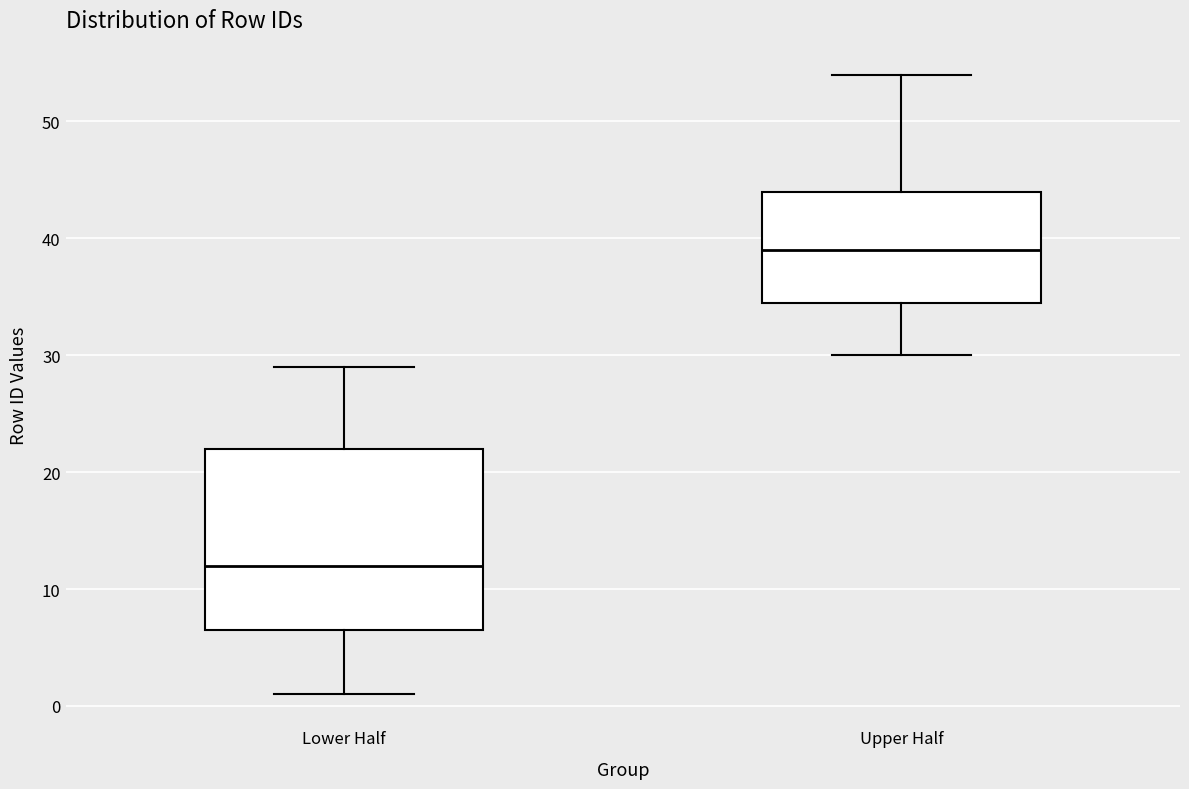

Reading left to right, transcribe this box plot: for each box, give where its median line is, the range the box spans, and where its two whiskers end, as read against the y-axis. The values are not printed on the chart, so give them approximately, as read against the axis.

Lower Half: median 12, box 7 to 22, whiskers 1 to 29
Upper Half: median 39, box 35 to 44, whiskers 30 to 54